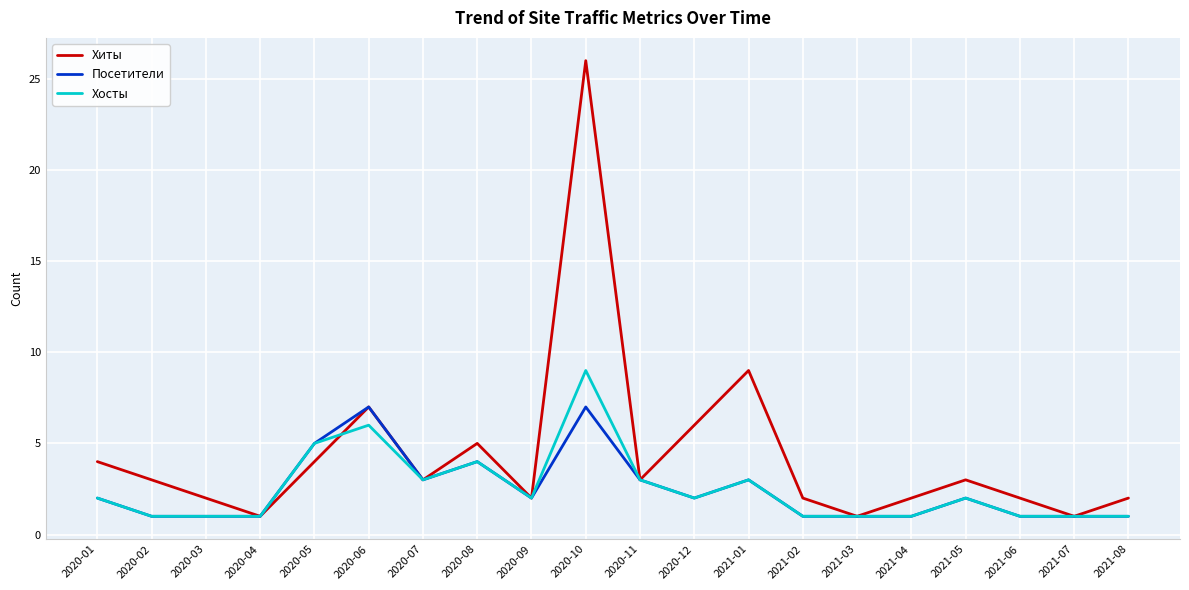

Where is Посетители nearest to the value 4?

2020-08